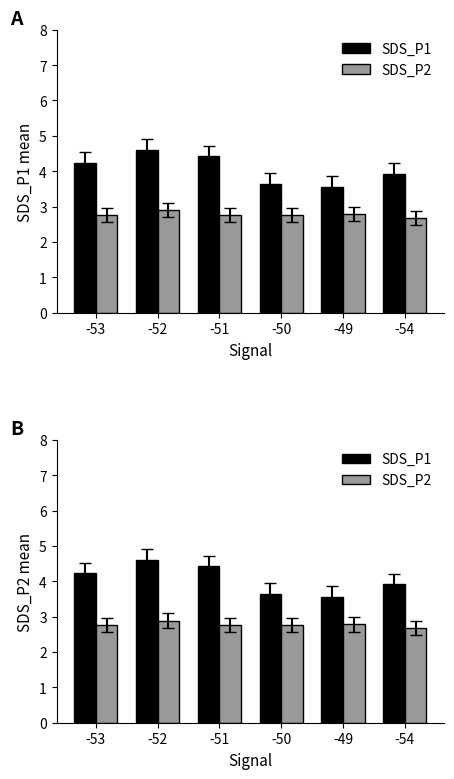

What position from the right is -54?

1